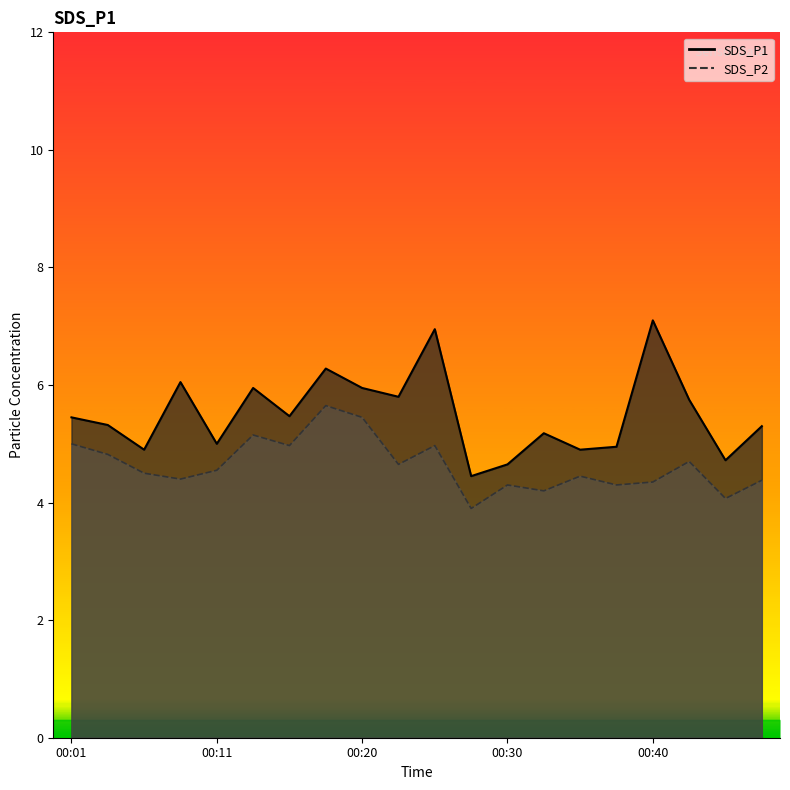

List the labels in order of SDS_P1 value, smallest first.

00:28, 00:30, 00:45, 00:06, 00:35, 00:37, 00:11, 00:33, 00:47, 00:03, 00:01, 00:15, 00:42, 00:23, 00:13, 00:20, 00:08, 00:18, 00:25, 00:40